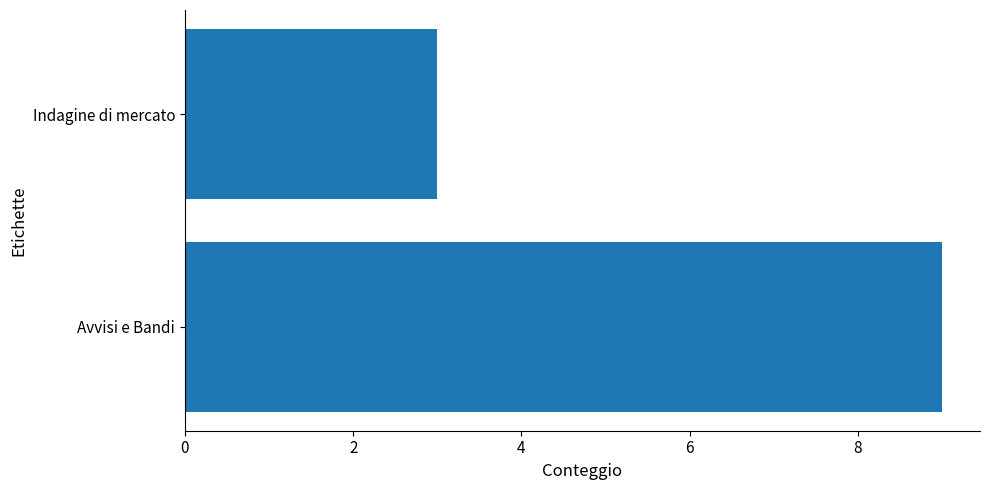

List the labels in order of value, smallest first.

Indagine di mercato, Avvisi e Bandi